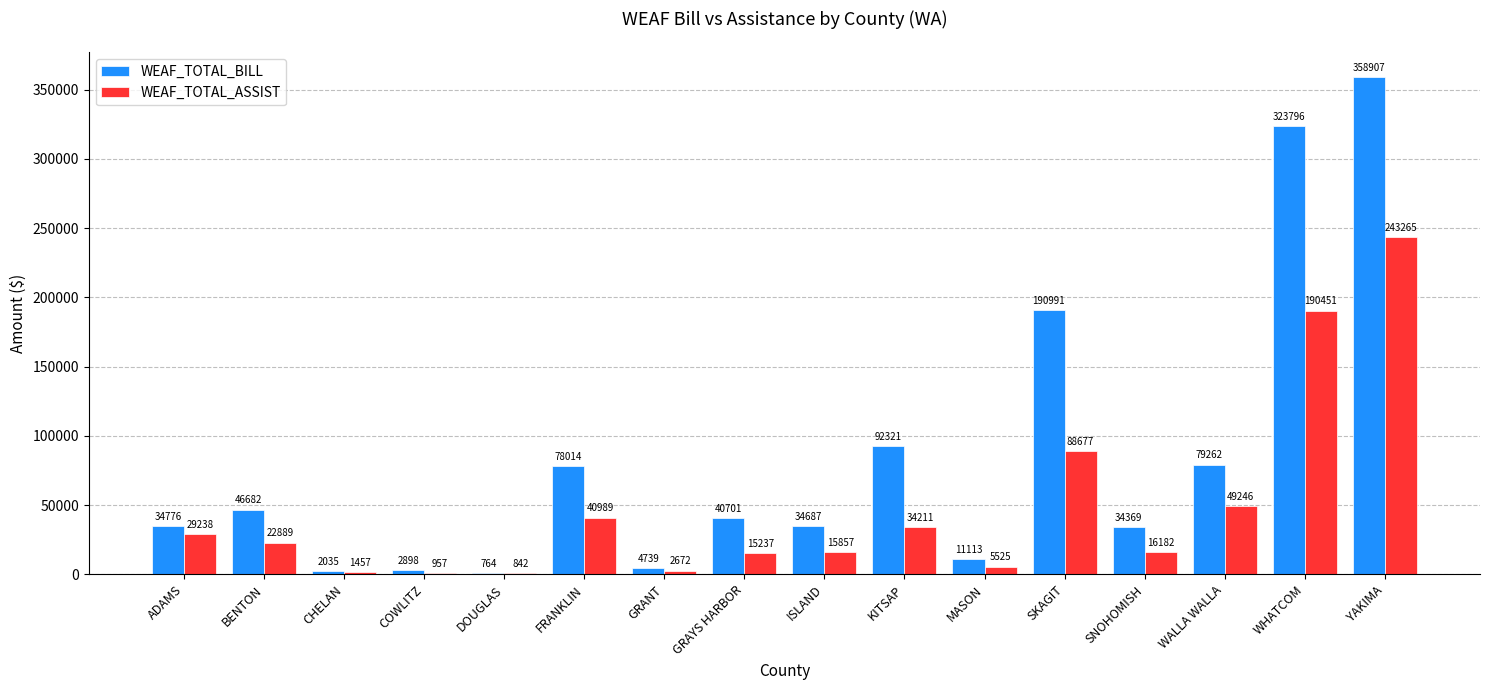

Between FRANKLIN and WALLA WALLA, which series saw the biggest shift?

WEAF_TOTAL_ASSIST